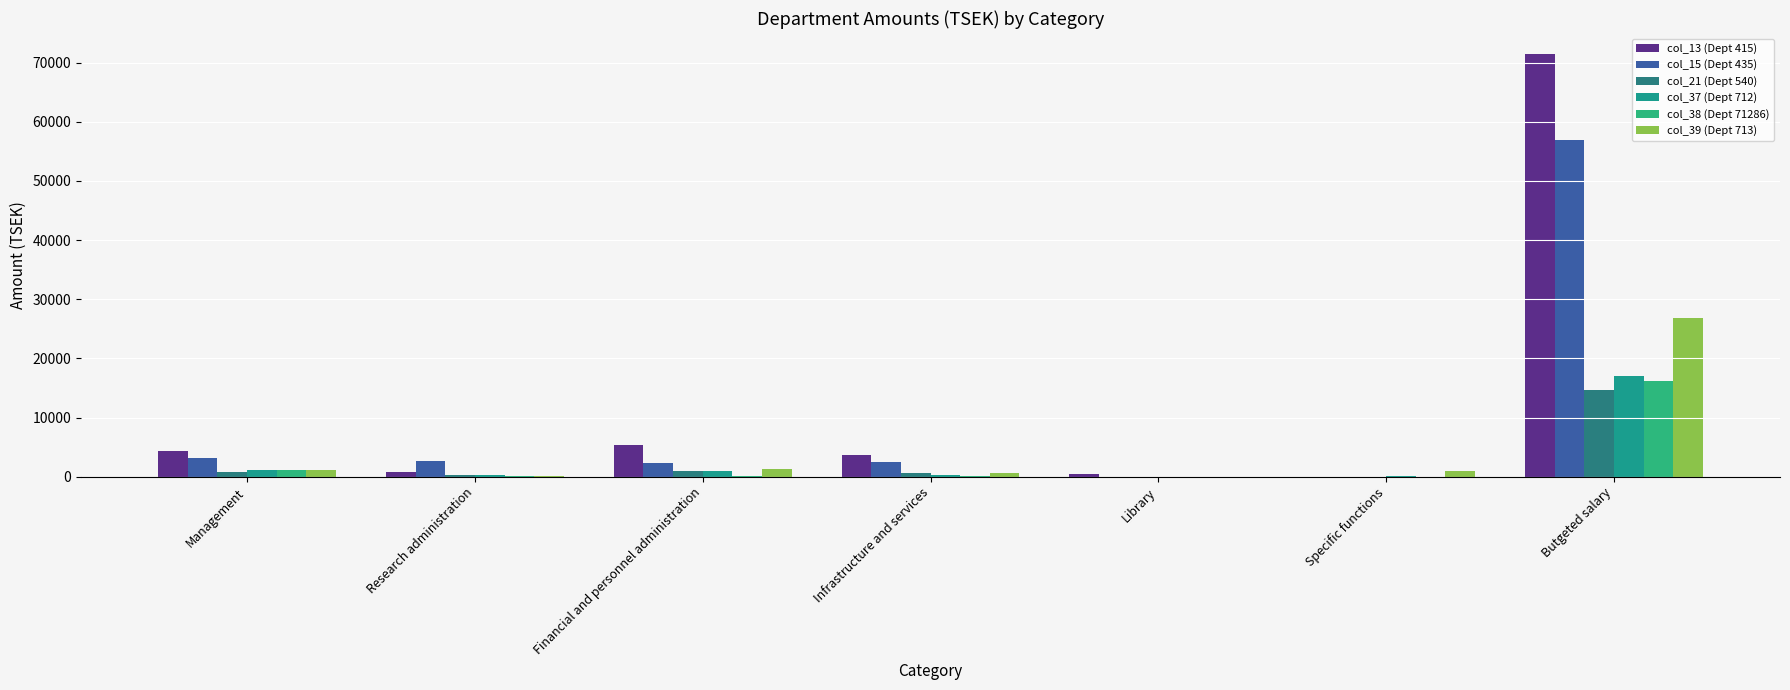

How many distinct data groups are displayed?

6